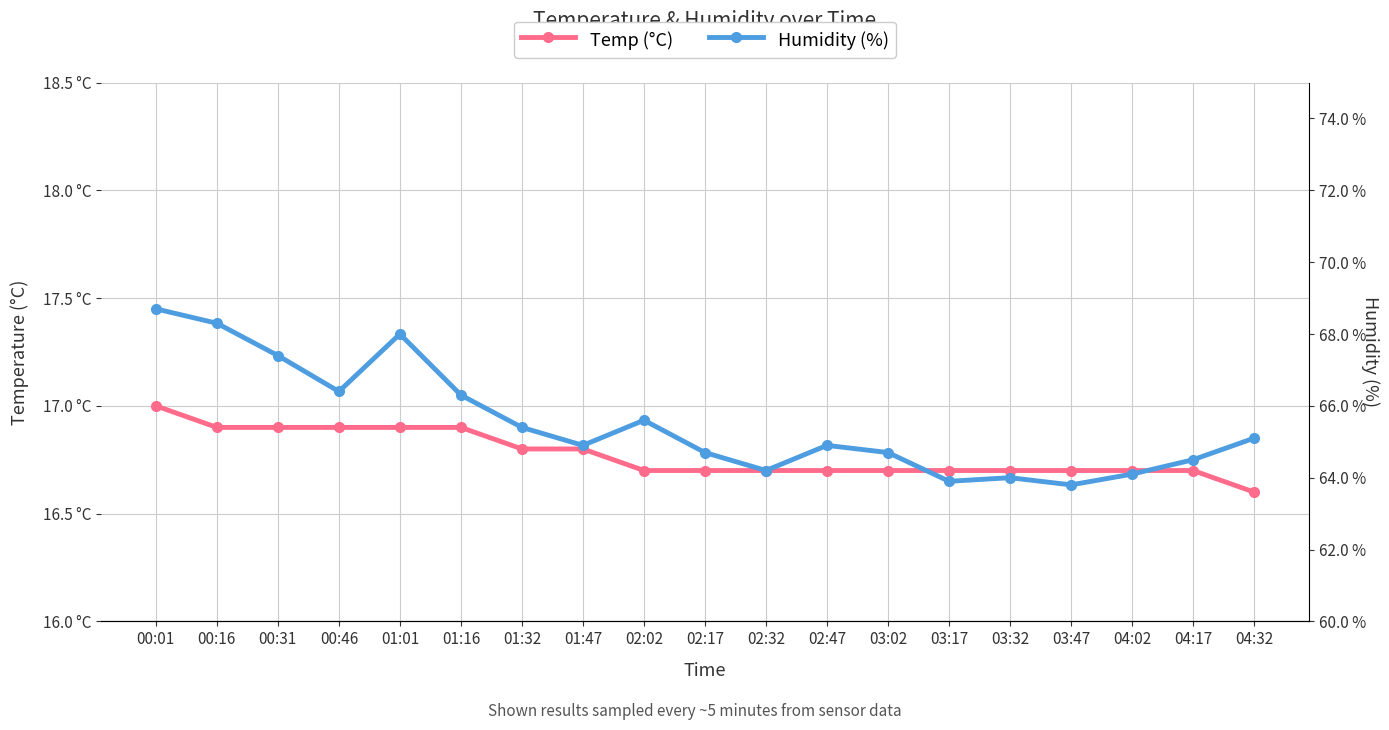

What position from the left is 02:17?

10